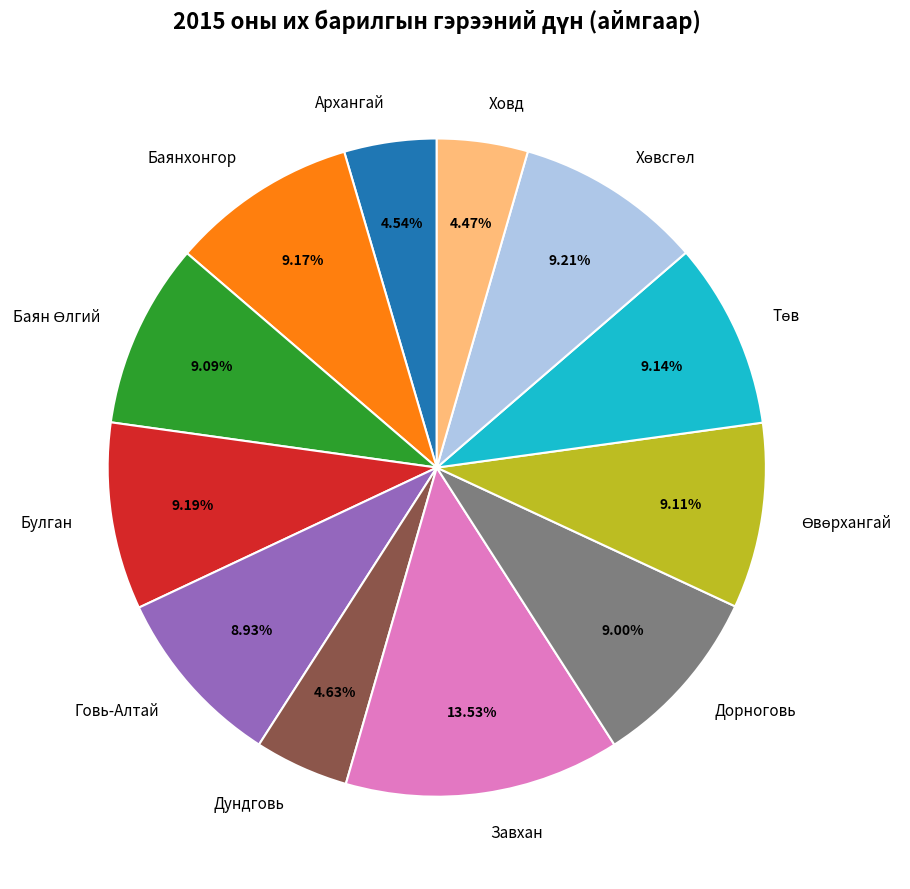

What is the ratio of the value at Завхан to the value at Булган?

1.5